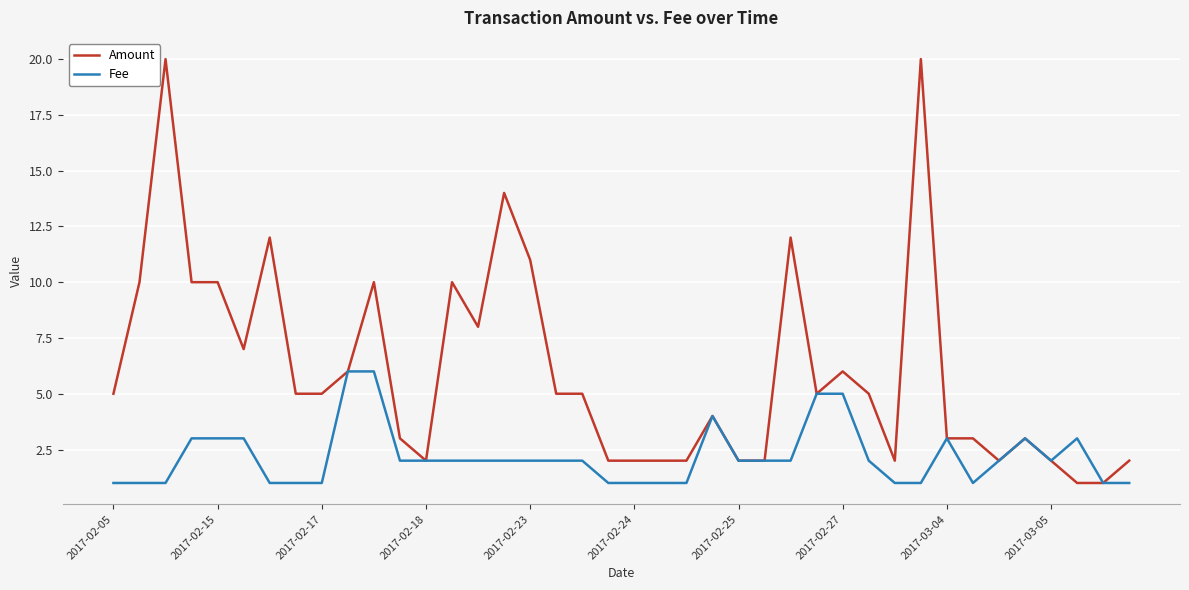

How many series are shown in this chart?

2